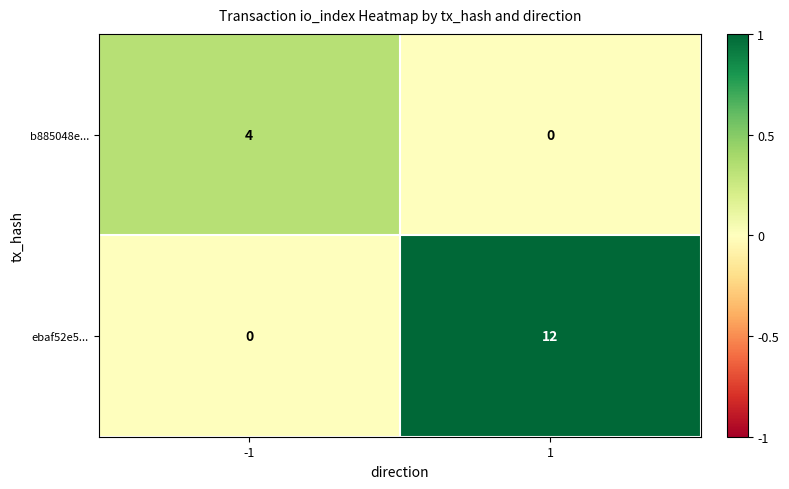

True or false: ebaf52e5... has a value of 4 at 1.

False